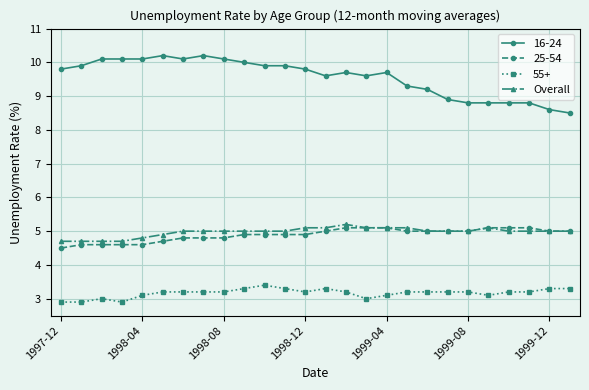

True or false: 16-24 has more than 2 interior local peaks.

True